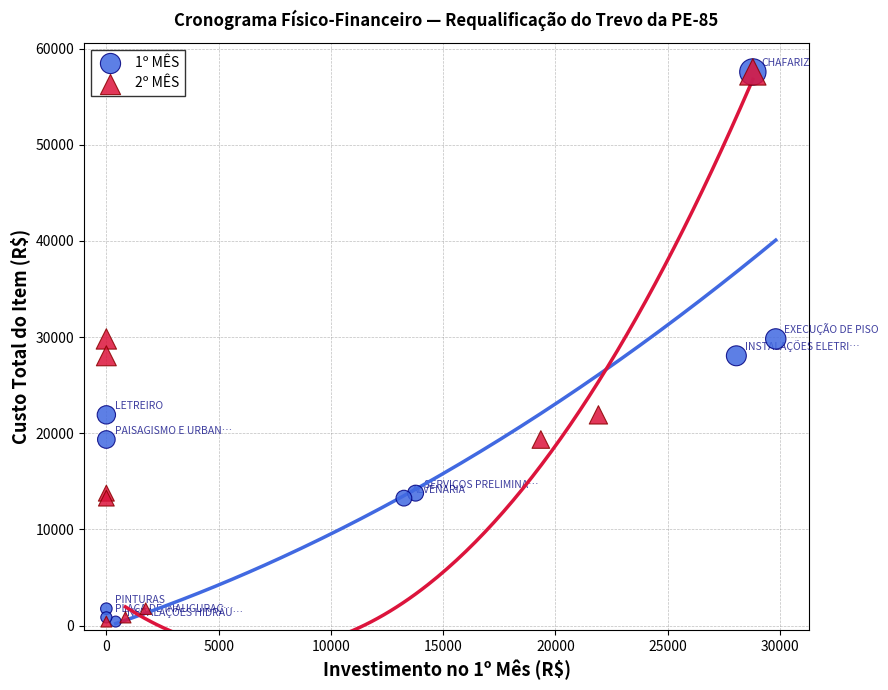

What are all the series names shown in the legend?

1º MÊS, 2º MÊS